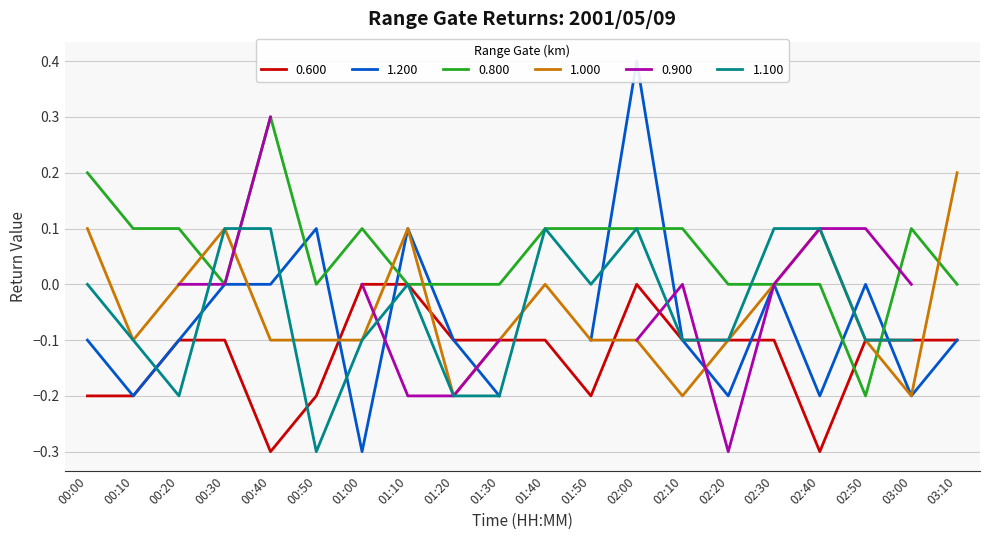

How many data points in 0.800 are less than 0?

1